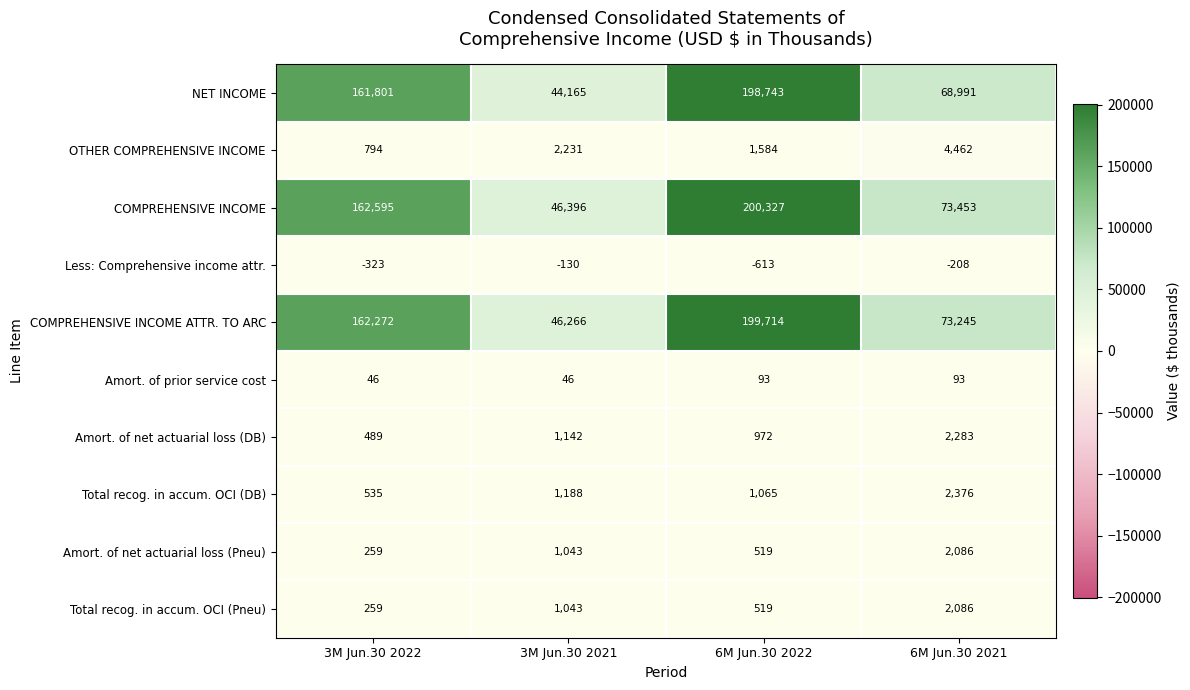

What is the difference between the highest and lowest values at 6M Jun.30 2021?

73661